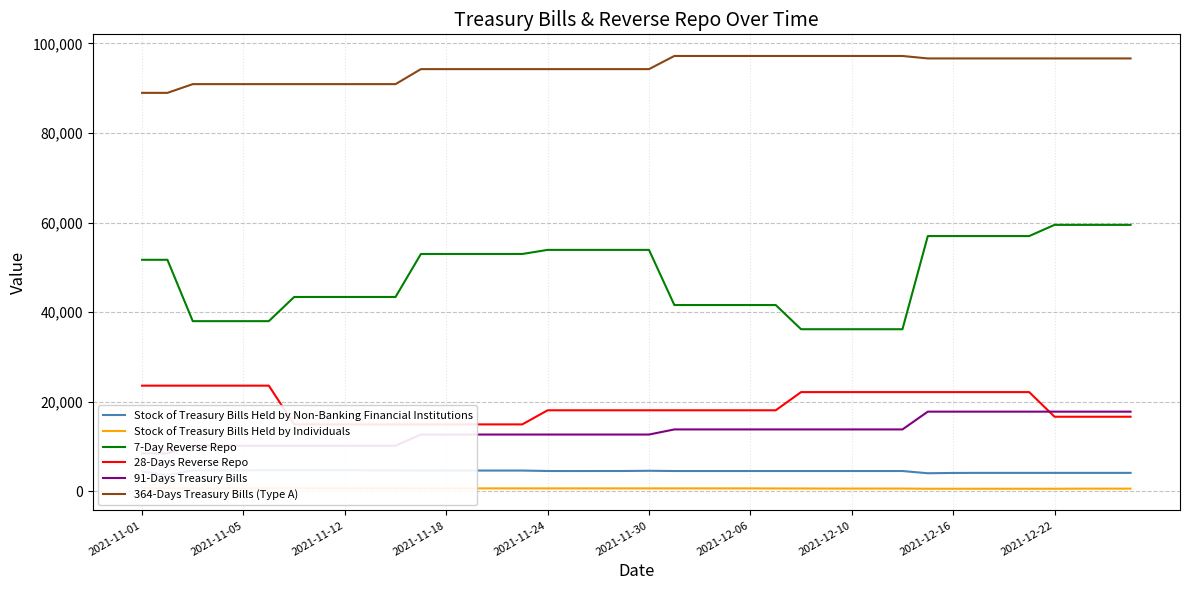

True or false: 91-Days Treasury Bills and Stock of Treasury Bills Held by Individuals intersect in this chart.

False